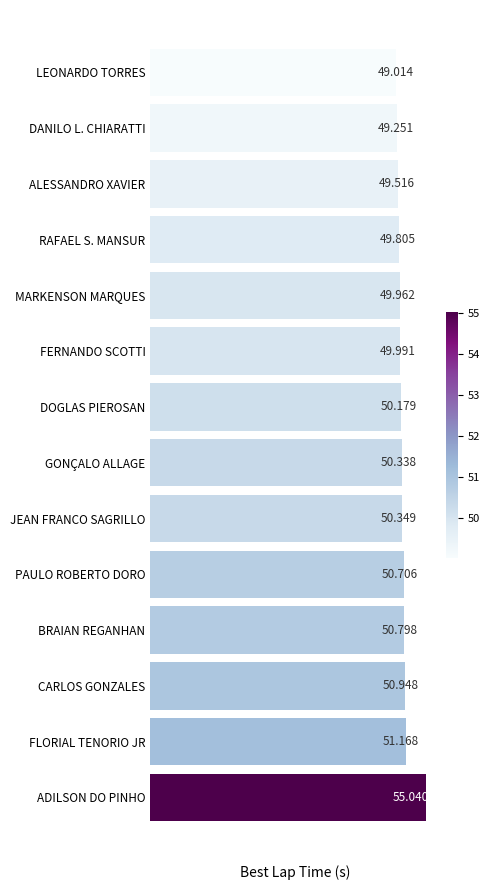

What is the minimum value shown in the chart?

49.0